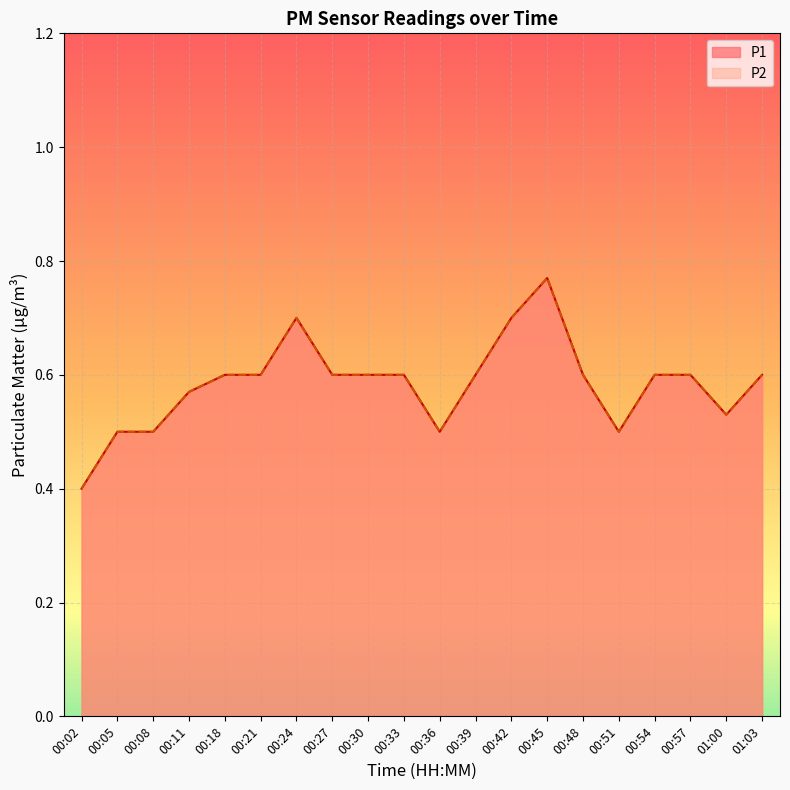

What position from the right is 00:11?

17